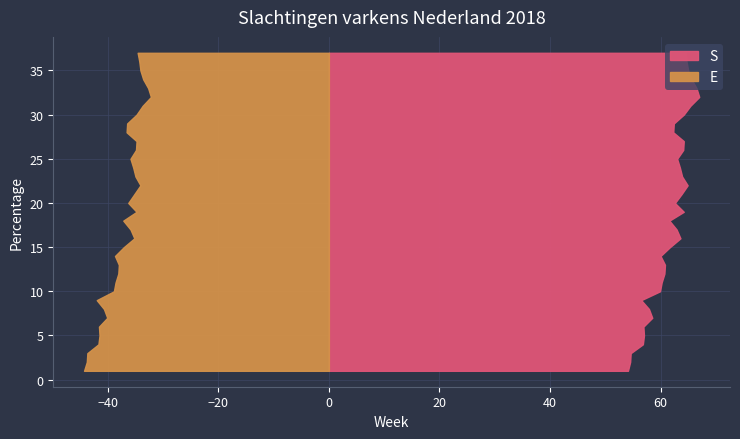

Reading left to right, extract all data points from this chart.

S: 54.1	54.5	54.6	56.8	57.0	56.9	58.5	57.9	56.5	59.9	60.2	60.7	60.8	60.0	61.7	63.6	62.9	61.6	64.2	62.6	63.8	64.9	63.9	63.5	63.0	64.1	64.2	62.3	62.4	64.2	65.4	67.0	66.5	65.6	65.0	64.7	64.5
E: 44.3	43.8	43.7	41.7	41.5	41.6	40.1	40.7	42.0	38.9	38.6	38.1	38.0	38.7	37.1	35.2	35.9	37.2	34.8	36.3	35.2	34.1	35.0	35.4	35.9	34.9	34.8	36.6	36.5	34.8	33.7	32.2	32.7	33.6	34.1	34.3	34.6